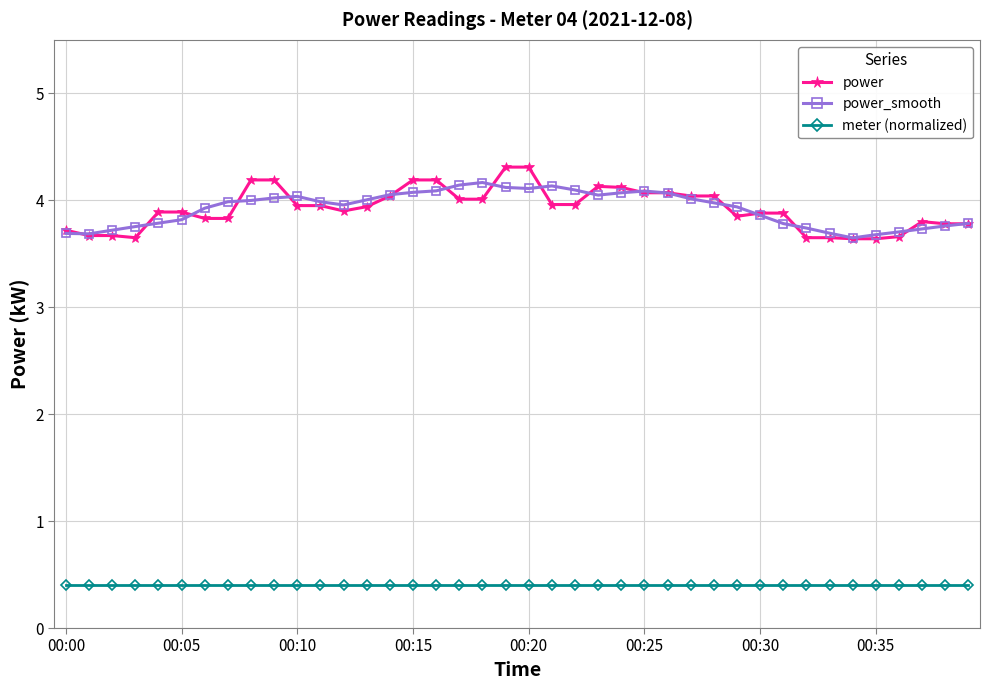

What is the value of the power point at the 23rd from the left?

4.0